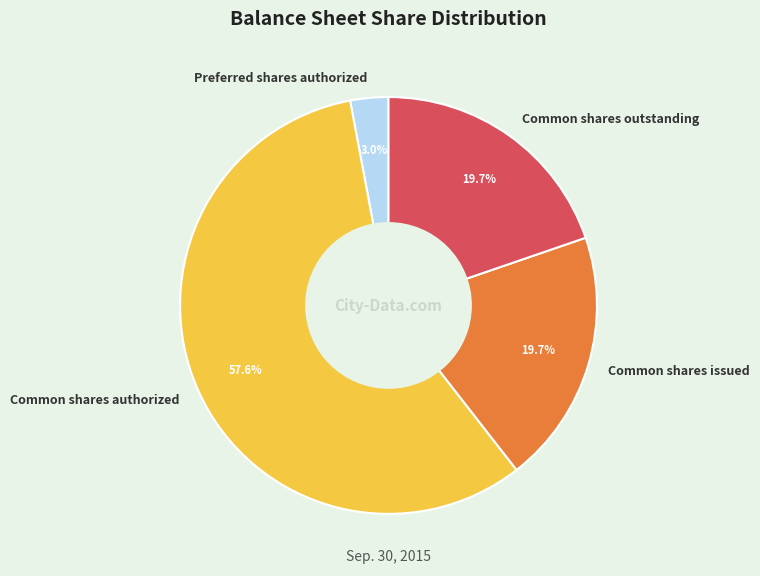

Count the number of slices in the pie.

4